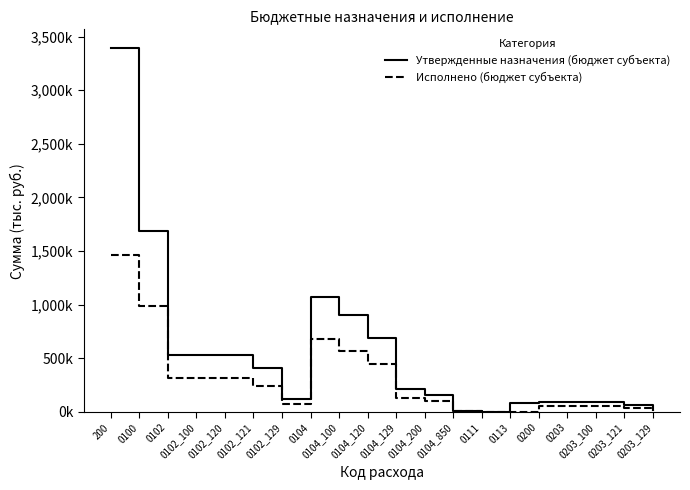

List the series in order of their overall mean, lowest first.

Исполнено (бюджет субъекта), Утвержденные назначения (бюджет субъекта)